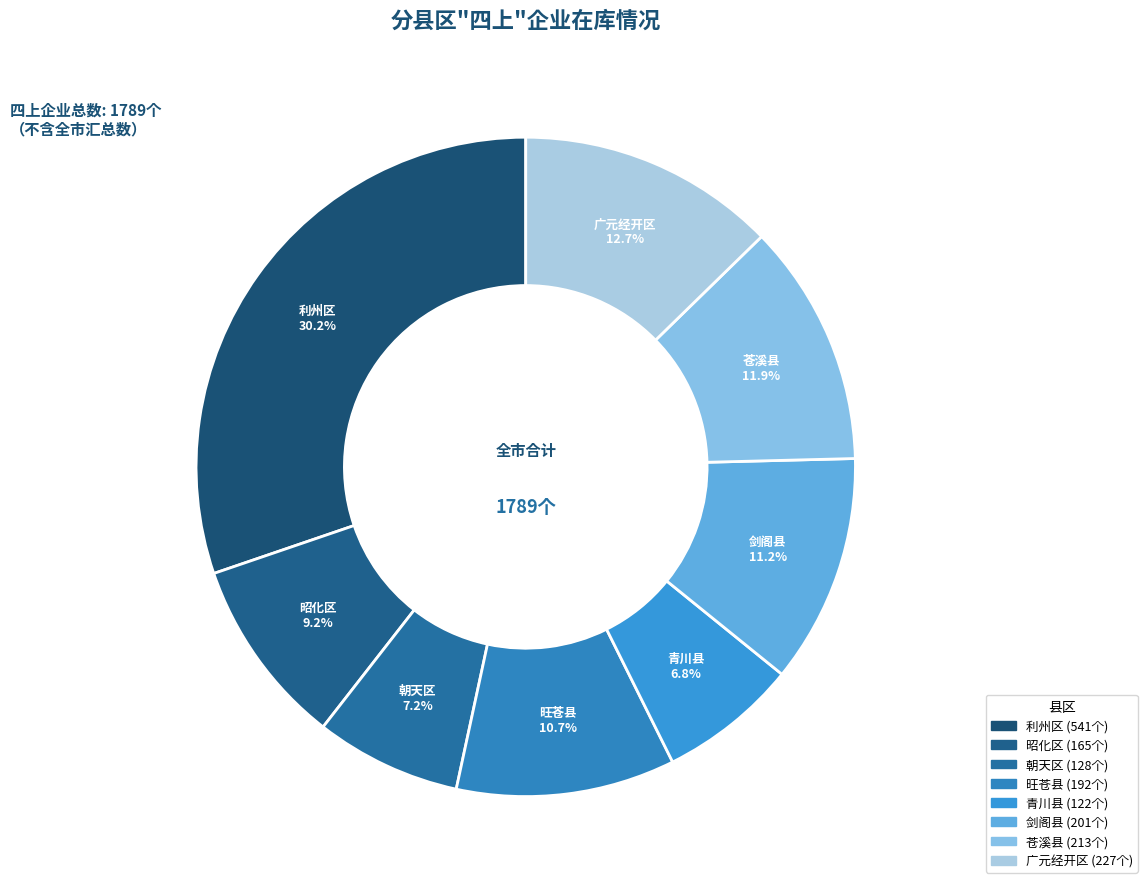

What is the change in value from 旺苍县 to 青川县?

-70